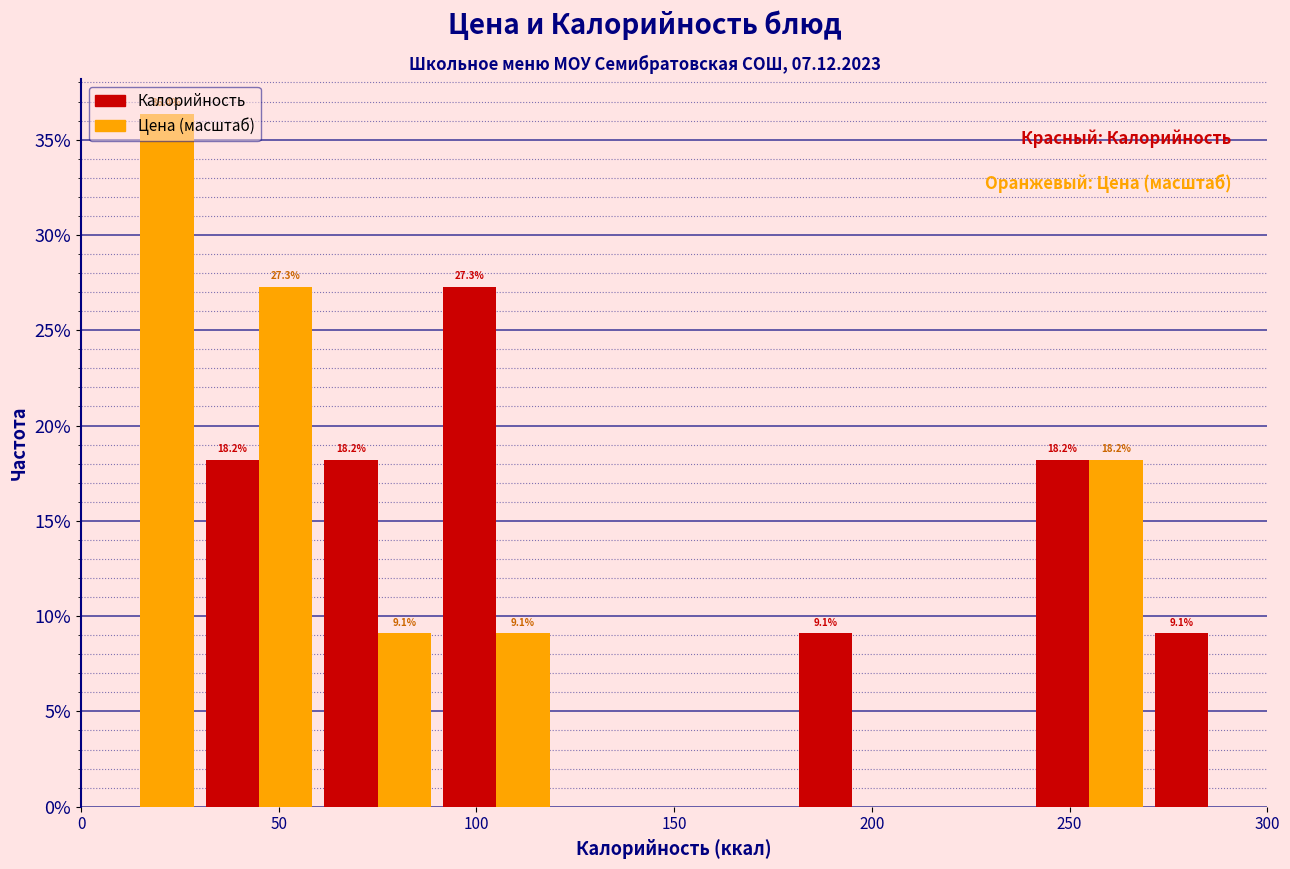

In the Калорийность series, which range on the x-axis has the tallest bar?

90 to 120